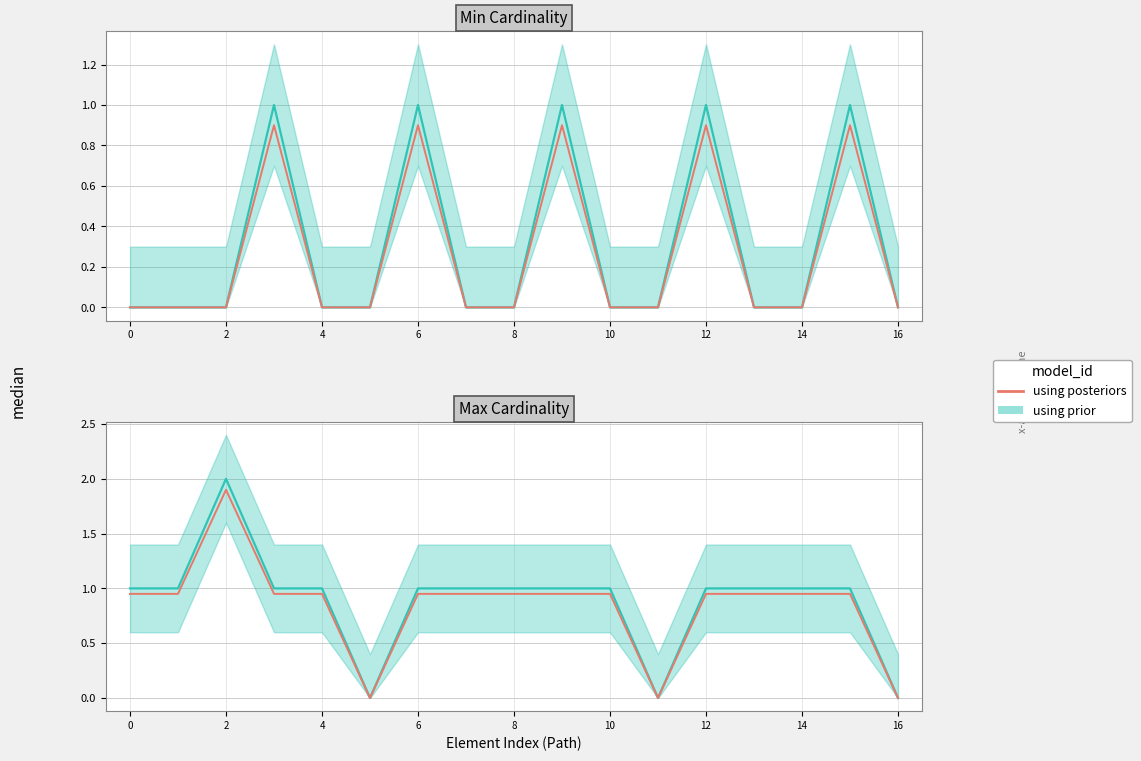

At which category does the chart reach its minimum across all series?

10